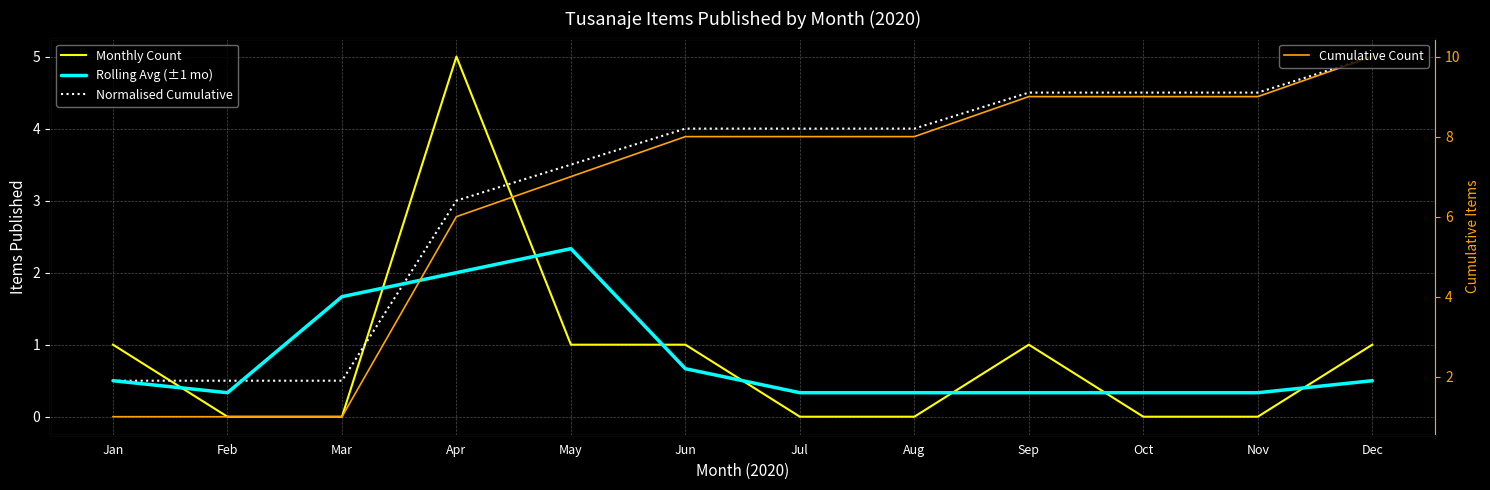

How many lines are shown in the chart?

4